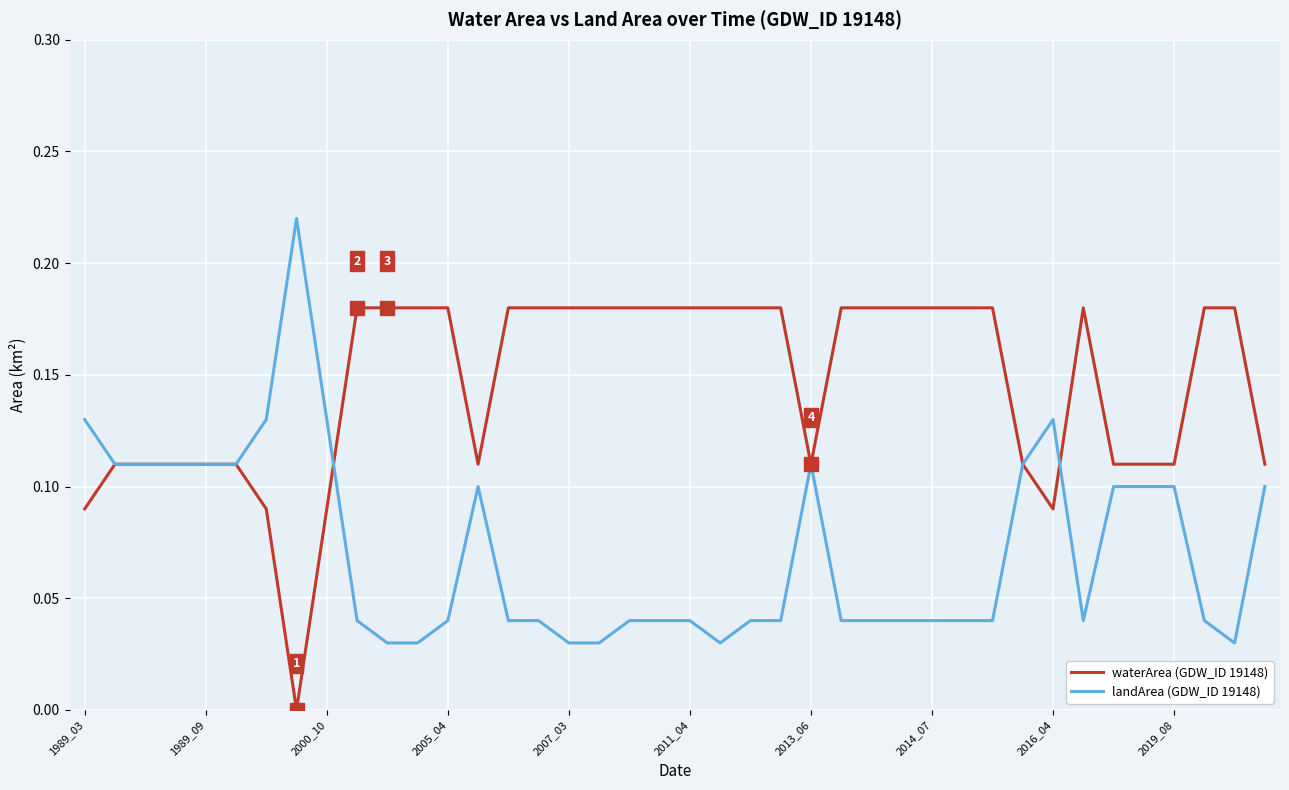

Does the chart have visible grid lines?

Yes